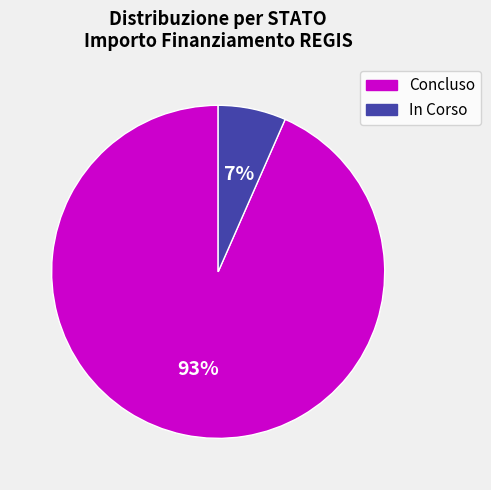

Is there a majority slice in this chart?

Yes